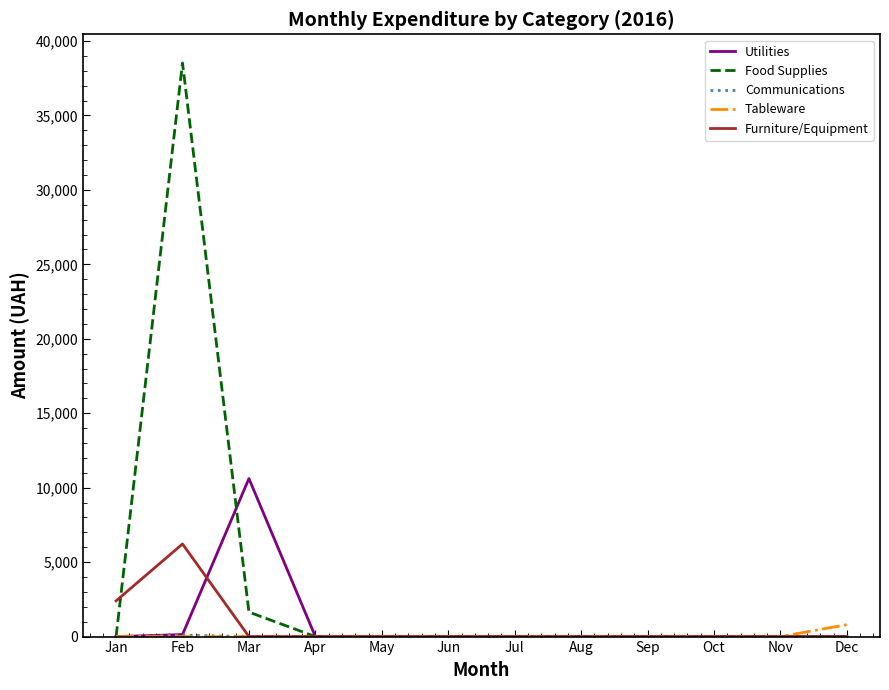

Does the chart display data point markers on the line(s)?

No